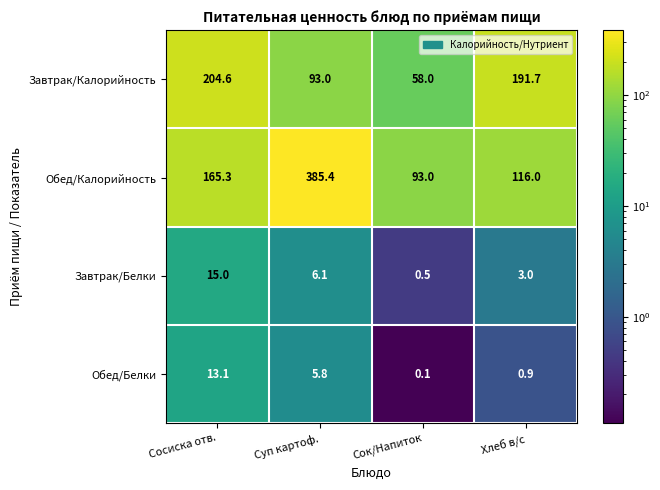

Where is Обед/Белки nearest to the value 6?

Суп картоф.